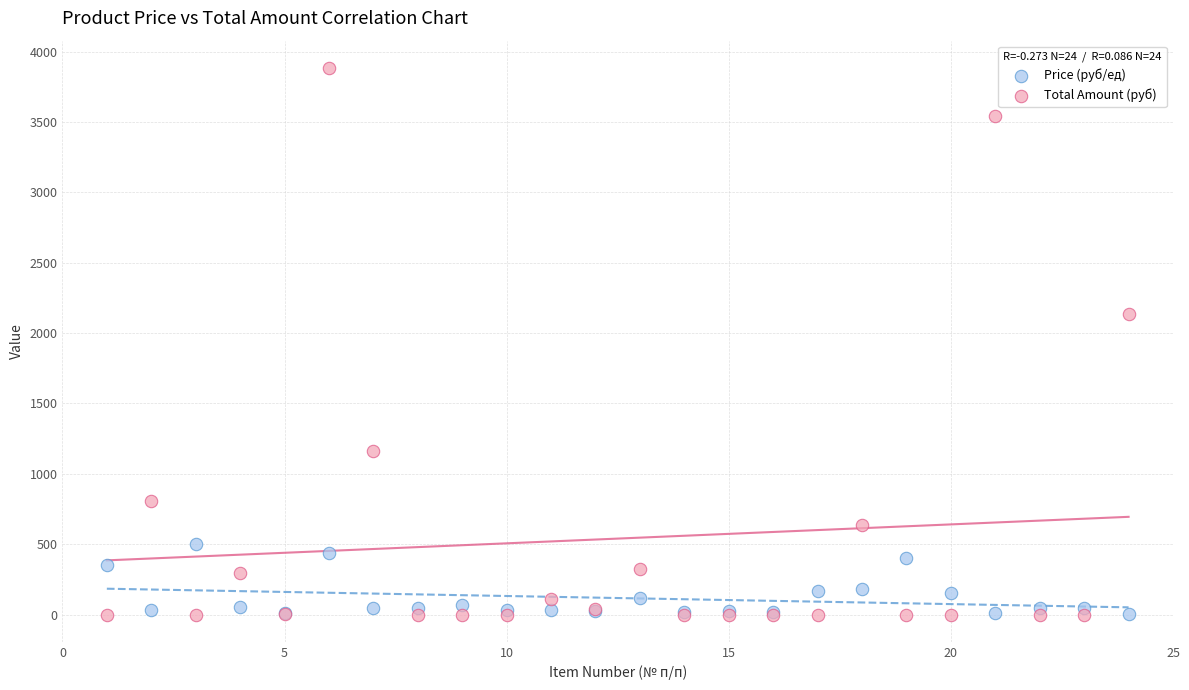

What are all the series names shown in the legend?

Price (руб/ед), Total Amount (руб)